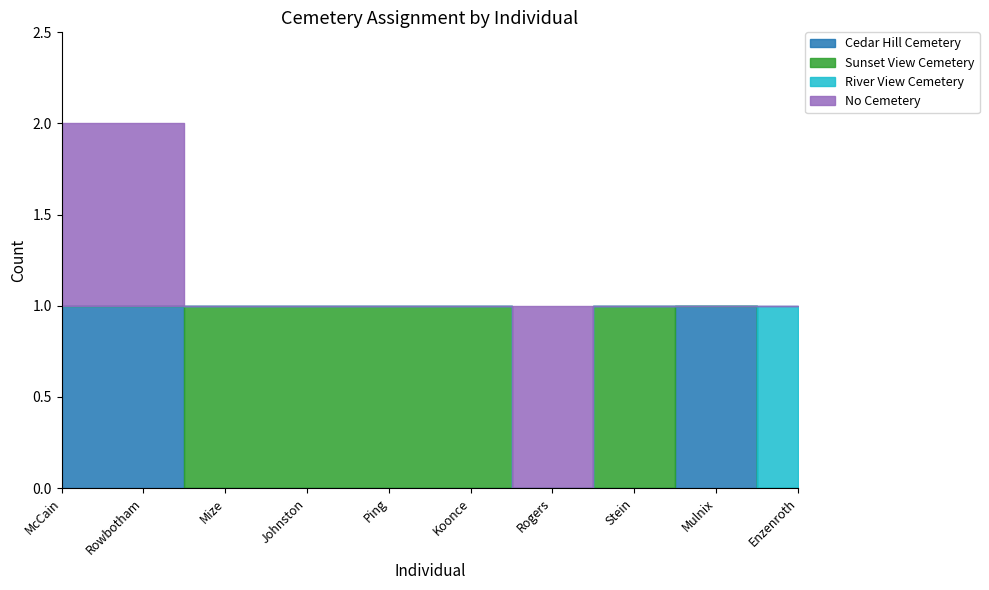

Which label corresponds to the largest value in the chart?

McCain